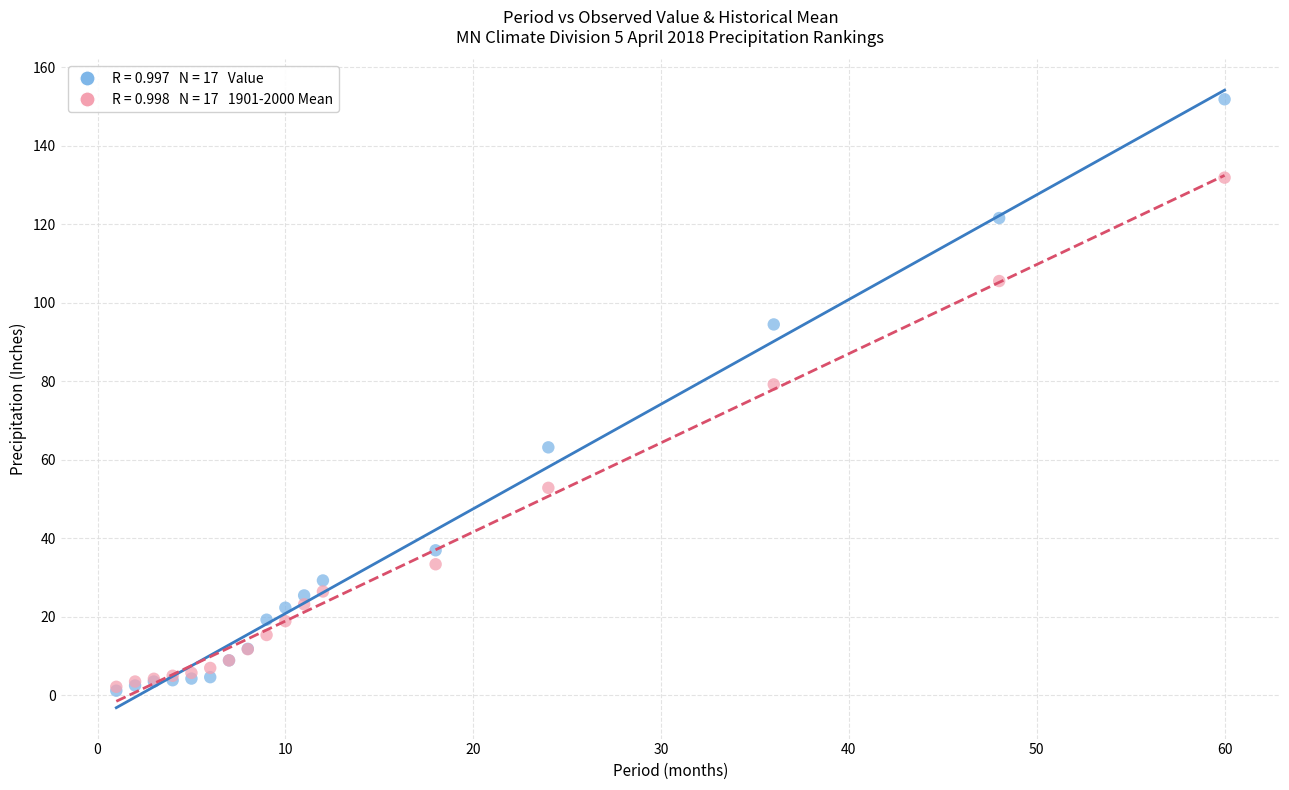

Across all series, what Y value is closest to 76?

79.2